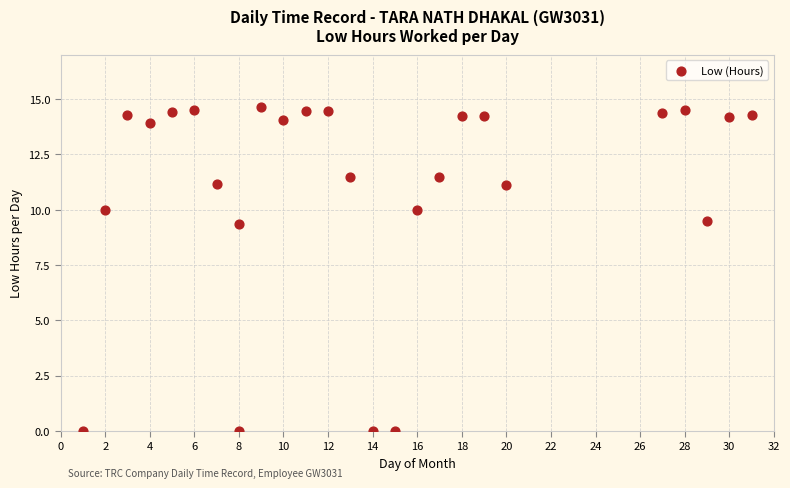

What is the range of X values (max minus min)?

30.0